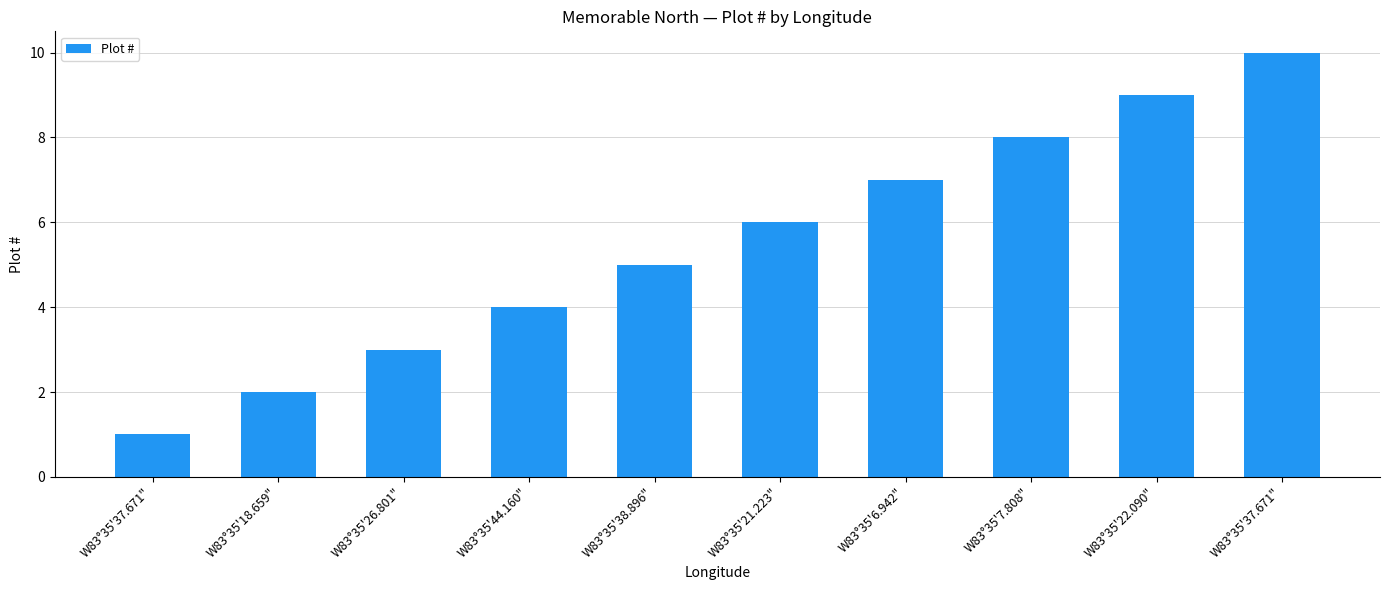

How many bars are there in total?

10